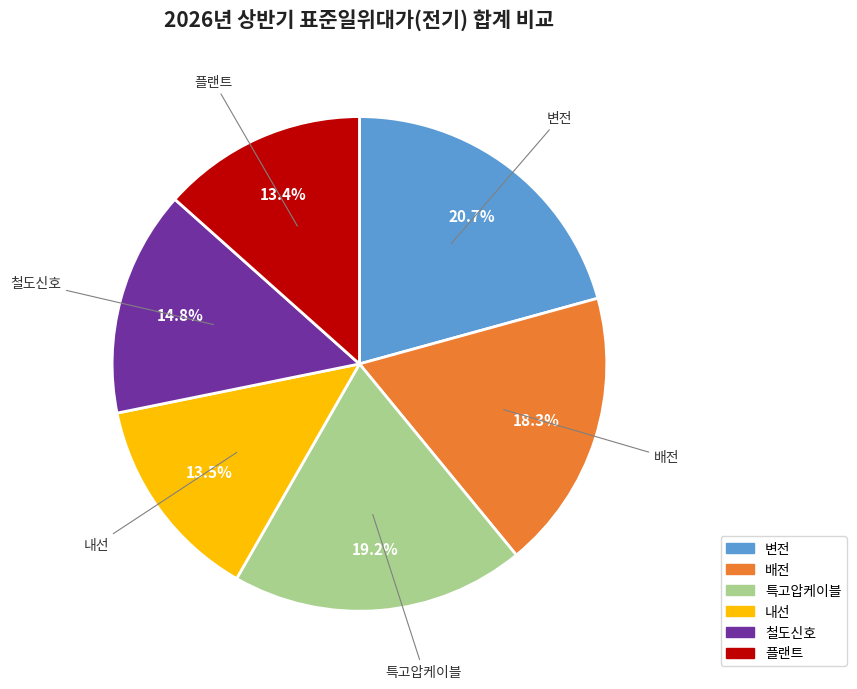

To the nearest percent, what portion does 특고압케이블 represent?

19%